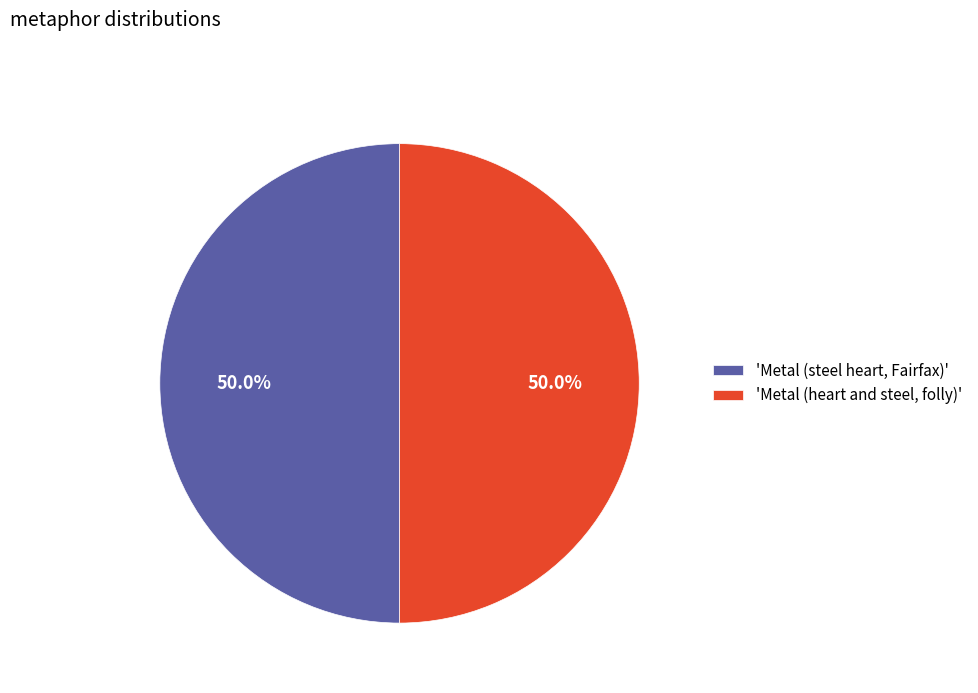

What is the ratio of the value at 'Metal (steel heart, Fairfax)' to the value at 'Metal (heart and steel, folly)'?

1.0